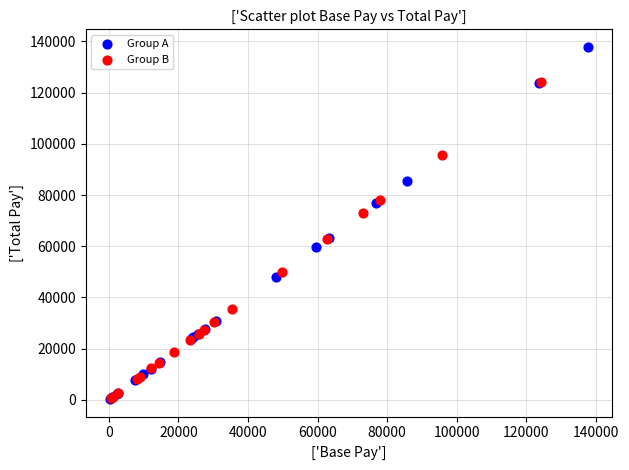

Which series reaches the maximum Y coordinate?

Group A